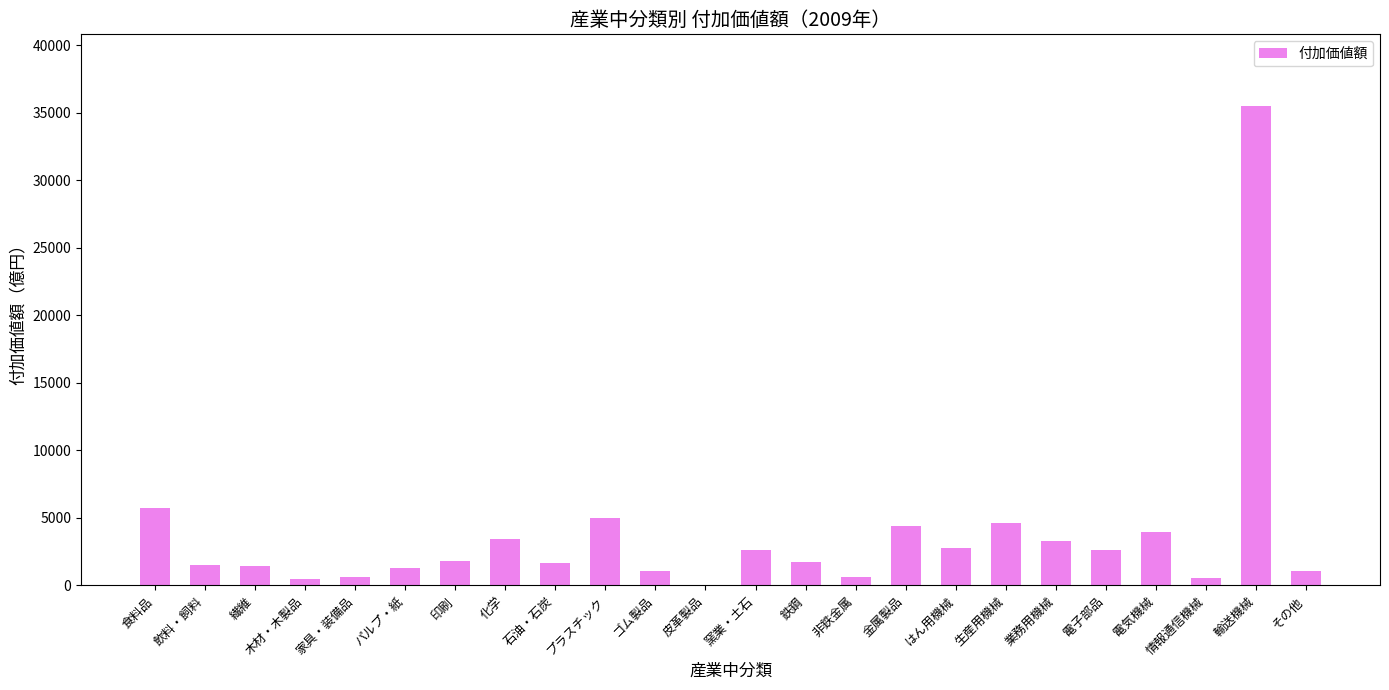

How many distinct data groups are displayed?

1